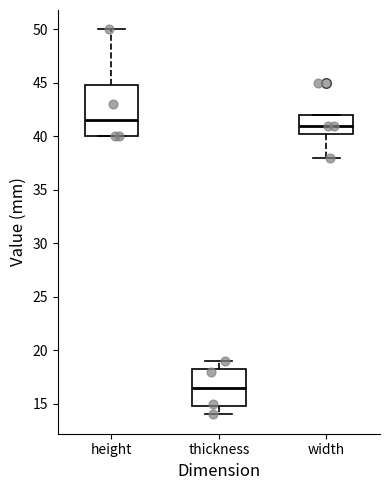

Which box is the tallest, from its lower edge to its upper edge?

height